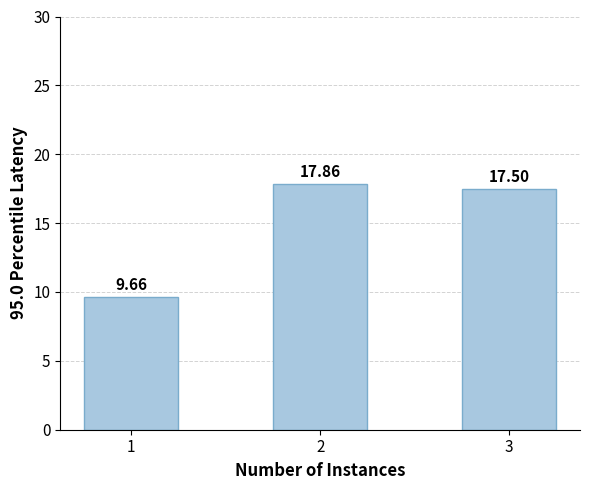

Where does the data first go above 17?

2